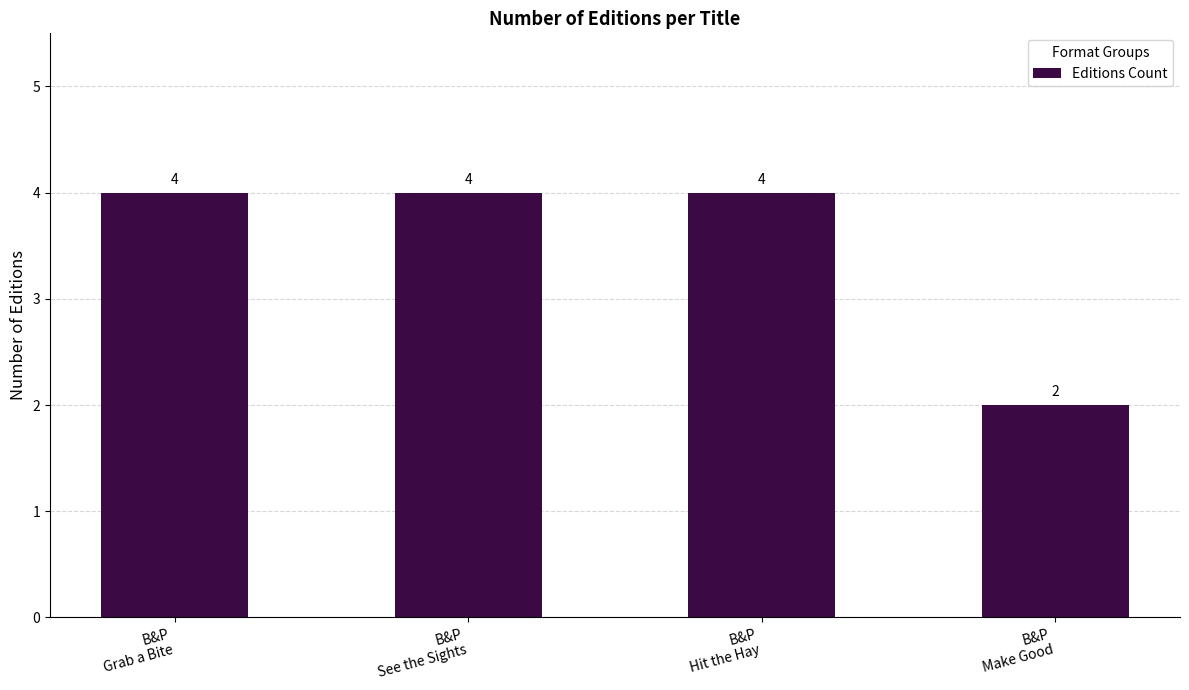

How many data points does each series have?

4